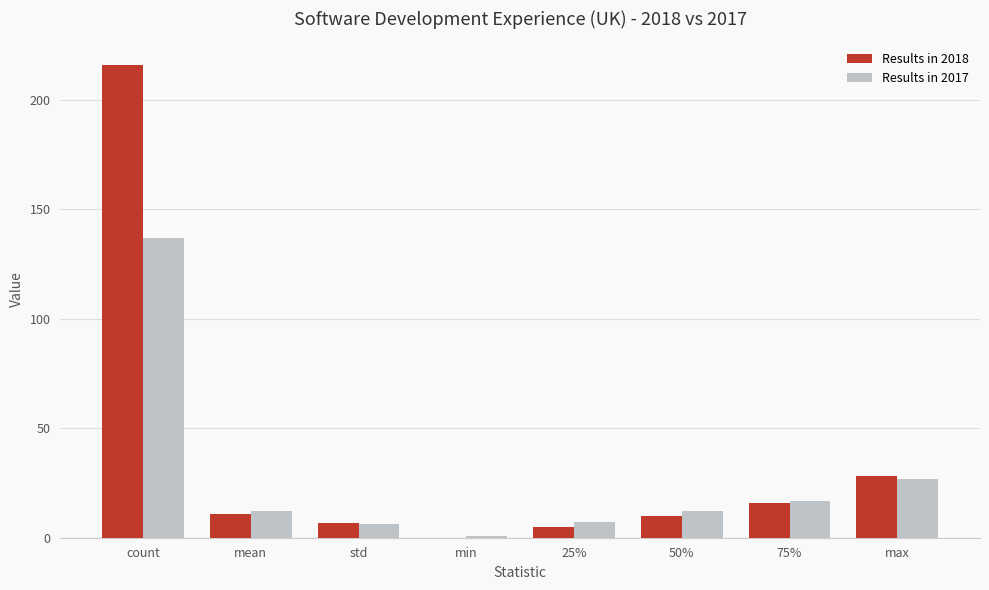

Which series has the widest spread of values?

Results in 2018